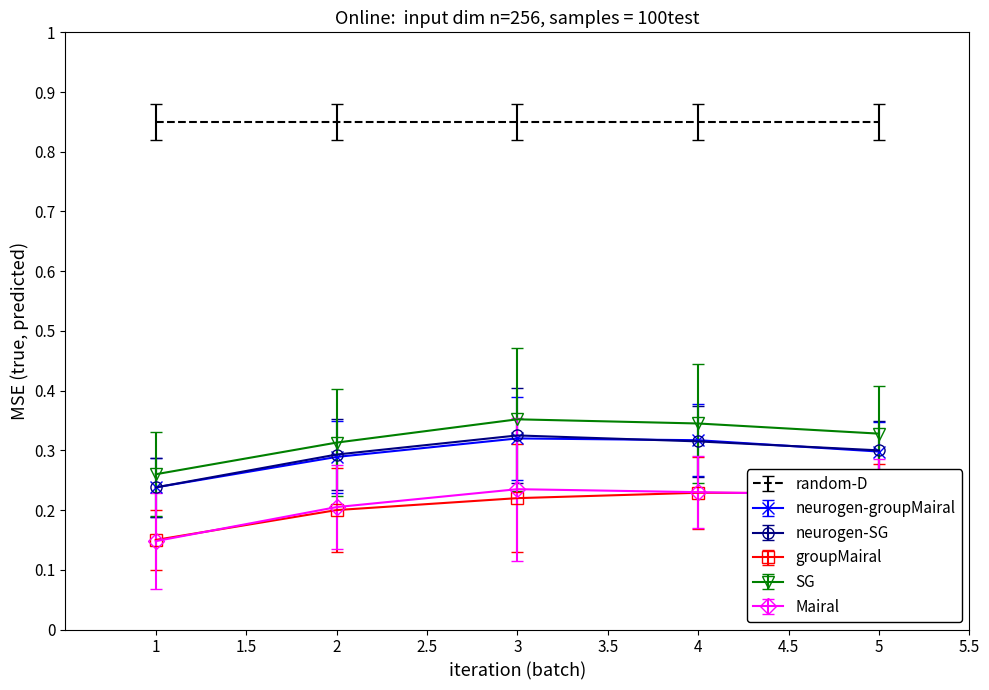

What is the spread (max minus min) of values at 4?

0.6